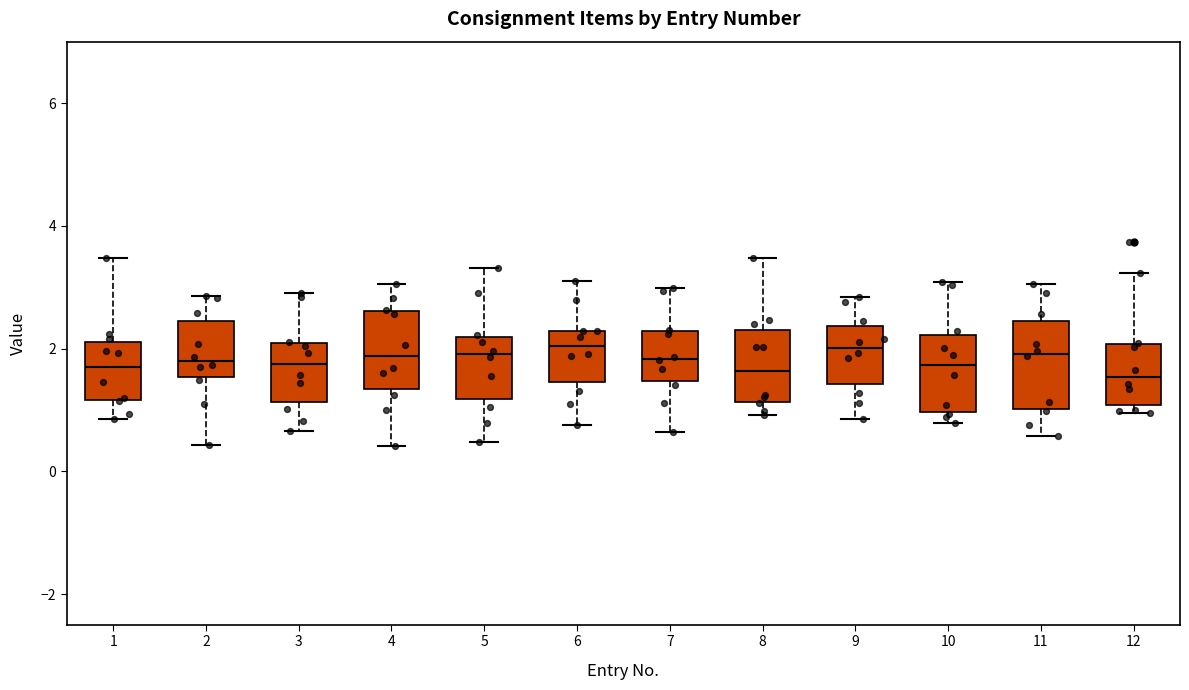

Reading left to right, transcribe this box plot: for each box, give where its median line is, the range the box spans, and where its two whiskers end, as read against the y-axis. The values are not printed on the chart, so give them approximately, as read against the axis.

1: median 1.6, box 1.2 to 2.2, whiskers 0.8 to 3.4
2: median 1.8, box 1.6 to 2.4, whiskers 0.4 to 2.8
3: median 1.8, box 1.2 to 2.0, whiskers 0.6 to 3.0
4: median 1.8, box 1.4 to 2.6, whiskers 0.4 to 3.0
5: median 2.0, box 1.2 to 2.2, whiskers 0.4 to 3.4
6: median 2.0, box 1.4 to 2.2, whiskers 0.8 to 3.0
7: median 1.8, box 1.4 to 2.2, whiskers 0.6 to 3.0
8: median 1.6, box 1.2 to 2.4, whiskers 1.0 to 3.4
9: median 2.0, box 1.4 to 2.4, whiskers 0.8 to 2.8
10: median 1.8, box 1.0 to 2.2, whiskers 0.8 to 3.0
11: median 2.0, box 1.0 to 2.4, whiskers 0.6 to 3.0
12: median 1.6, box 1.0 to 2.0, whiskers 1.0 (just below the box's lower edge) to 3.2